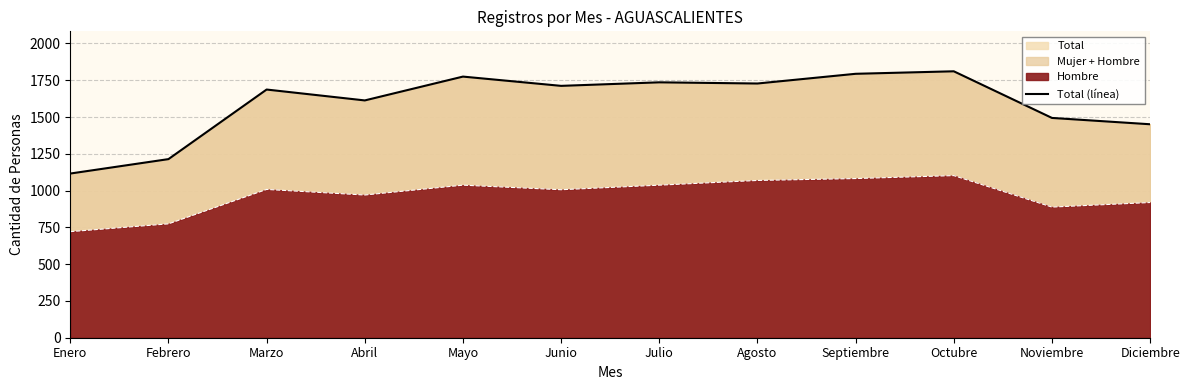

Which label corresponds to the smallest value in the chart?

Enero